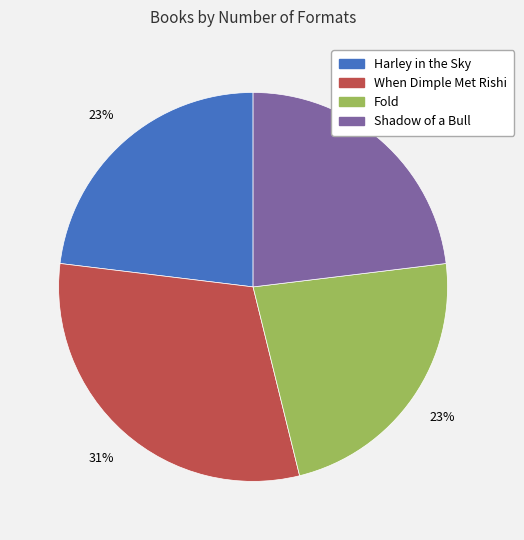

Which slice is the largest?

When Dimple Met Rishi